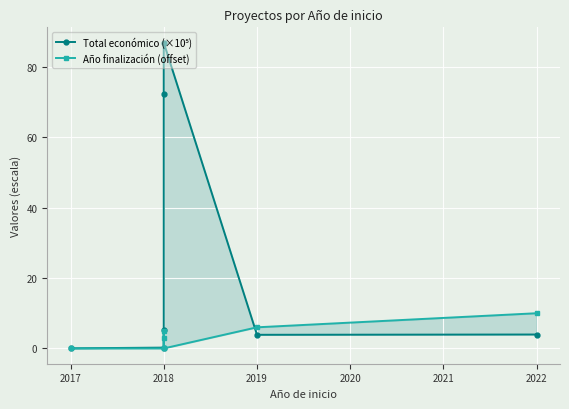

Rank the series by their average value, from highest to lowest.

Total económico (×10⁵), Año finalización (offset)